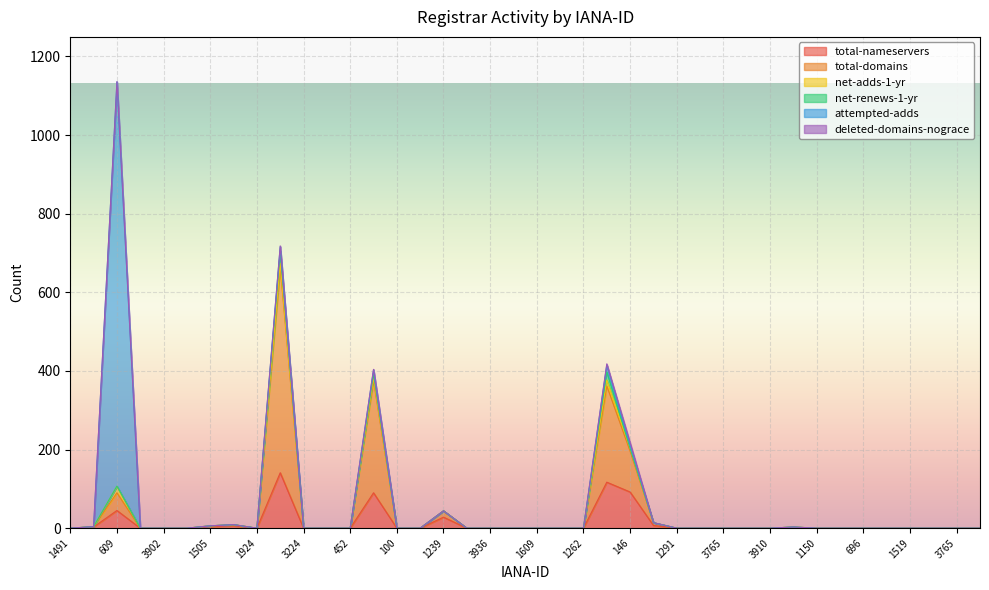

How many lines are shown in the chart?

6